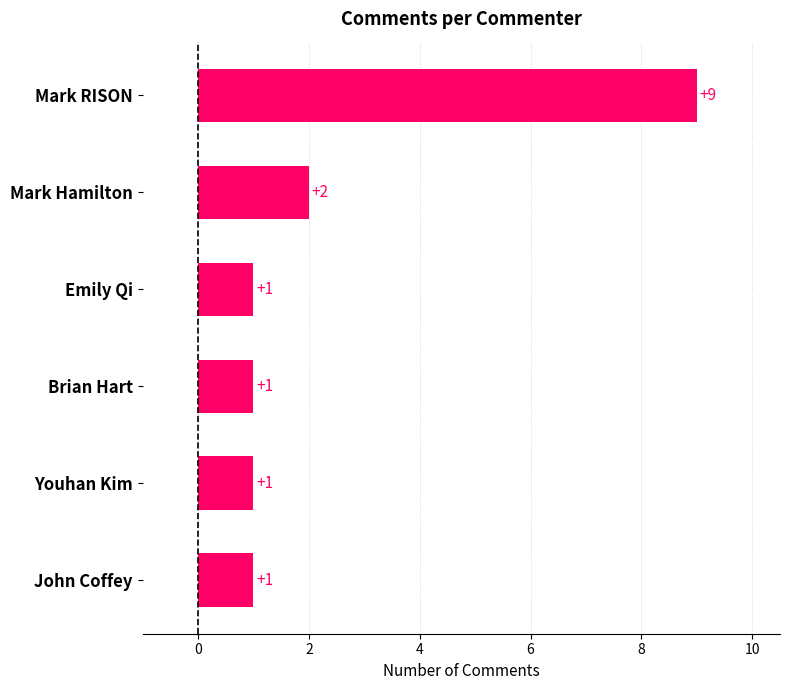

At which label is the value closest to 5?

Mark Hamilton